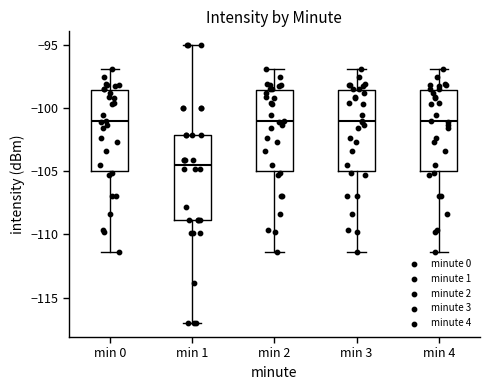

Reading left to right, transcribe this box plot: for each box, give where its median line is, the range the box spans, and where its two whiskers end, as read against the y-axis. The values are not printed on the chart, so give them approximately, as read against the axis.

min 0: median -101.0, box -105.0 to -98.5, whiskers -111.5 to -97.0
min 1: median -104.5, box -109.0 to -102.0, whiskers -117.0 to -95.0
min 2: median -101.0, box -105.0 to -98.5, whiskers -111.5 to -97.0
min 3: median -101.0, box -105.0 to -98.5, whiskers -111.5 to -97.0
min 4: median -101.0, box -105.0 to -98.5, whiskers -111.5 to -97.0